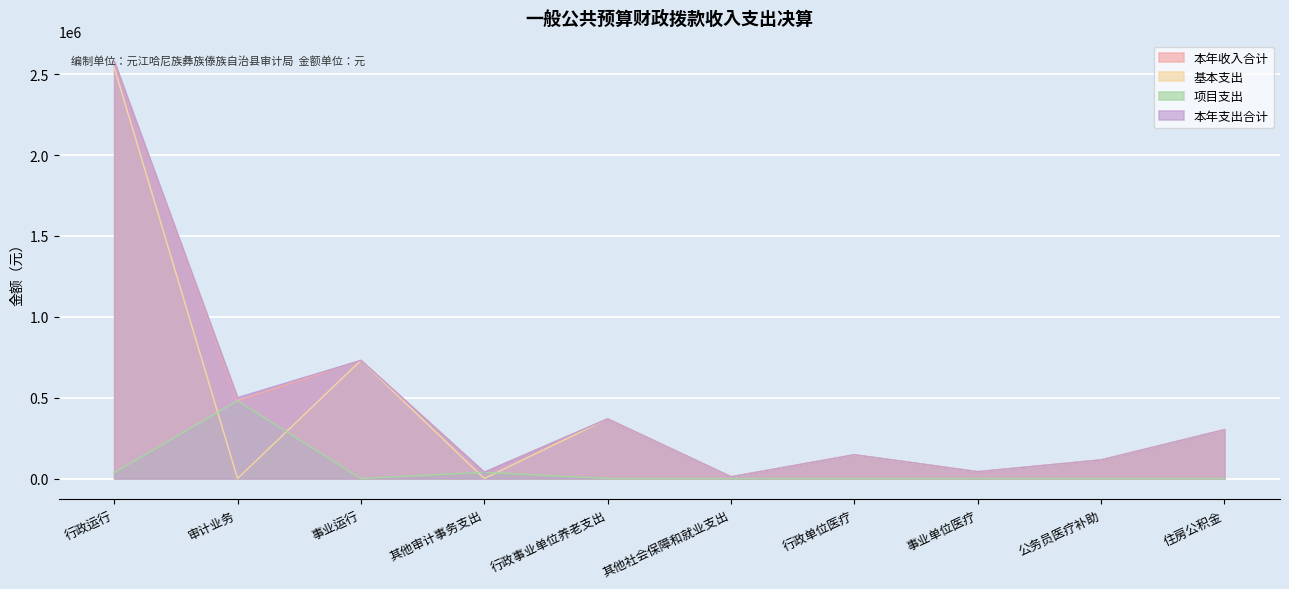

At which label does 基本支出 first exceed 147135?

行政运行